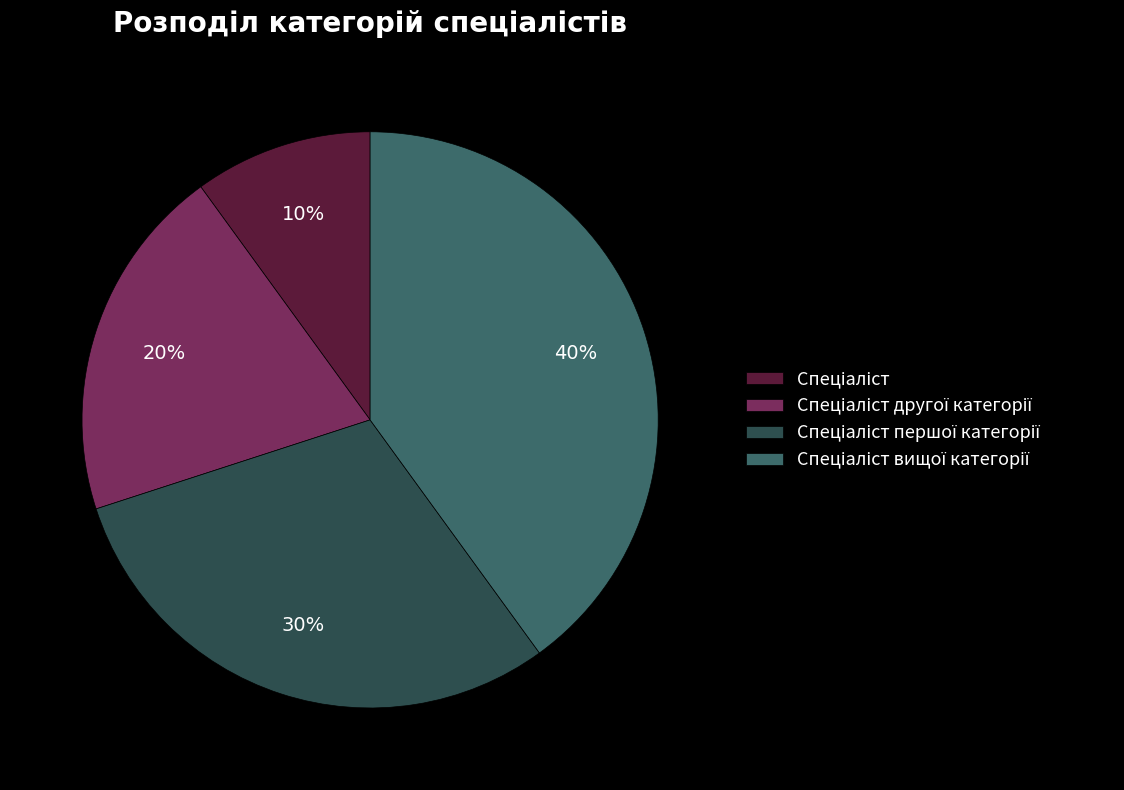

Does any single category account for the majority?

No